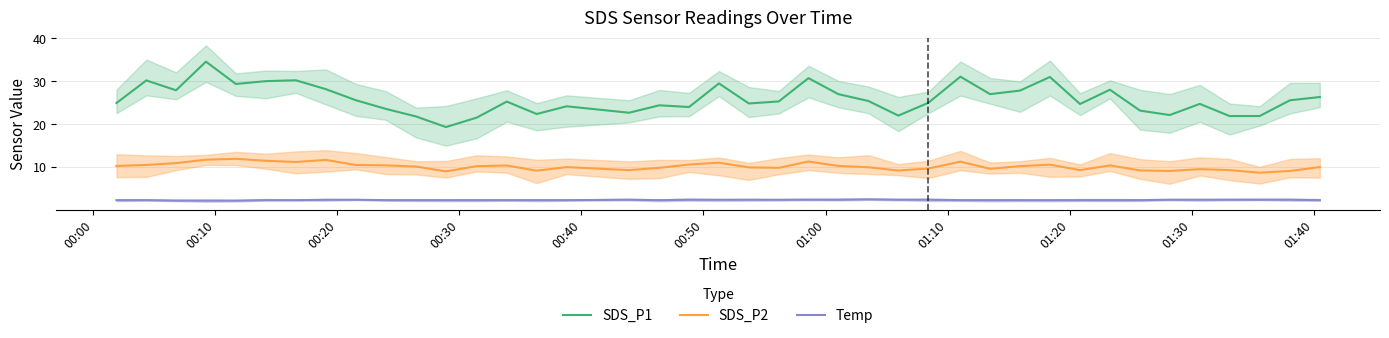

True or false: Temp and SDS_P2 intersect in this chart.

False